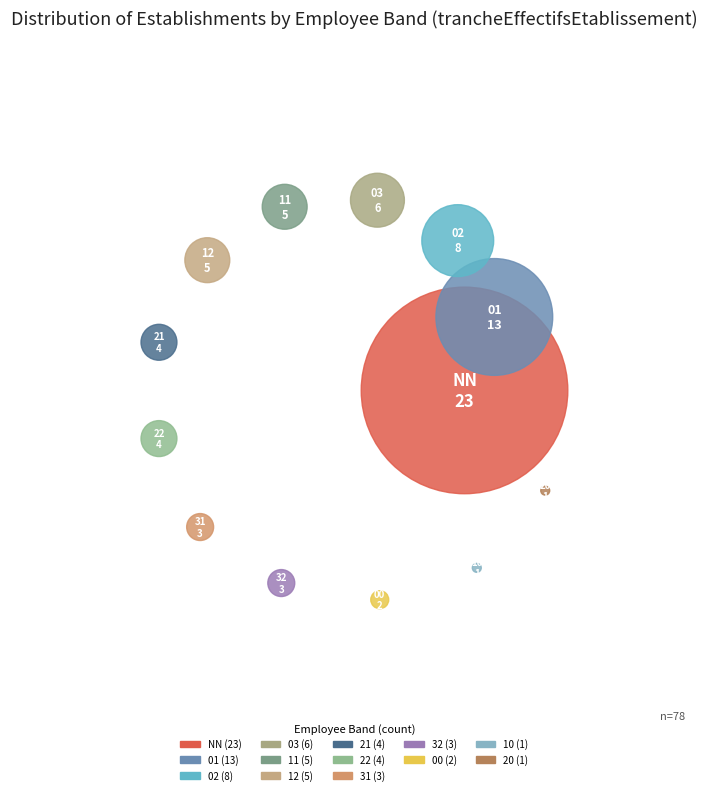

How many slices are in this pie chart?

13